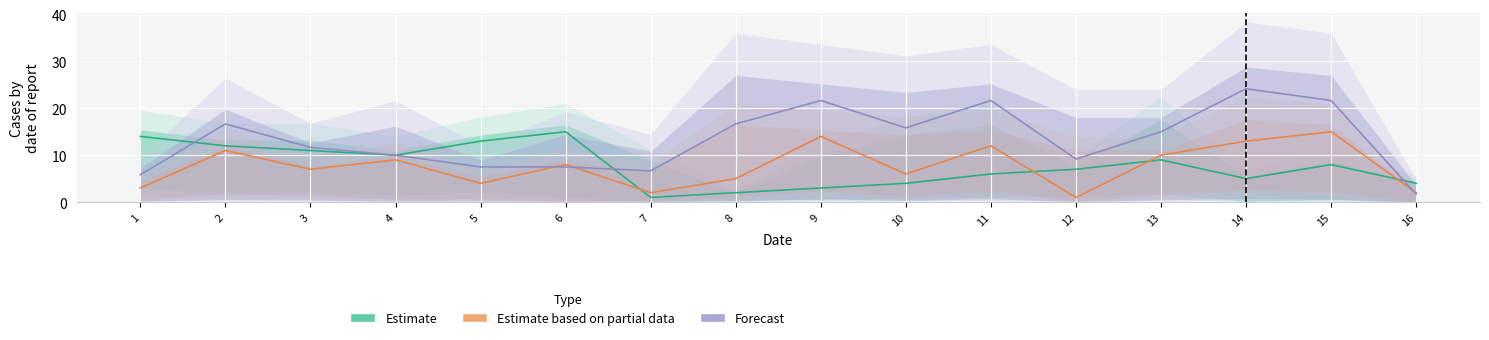

Count the number of data series in this chart.

3